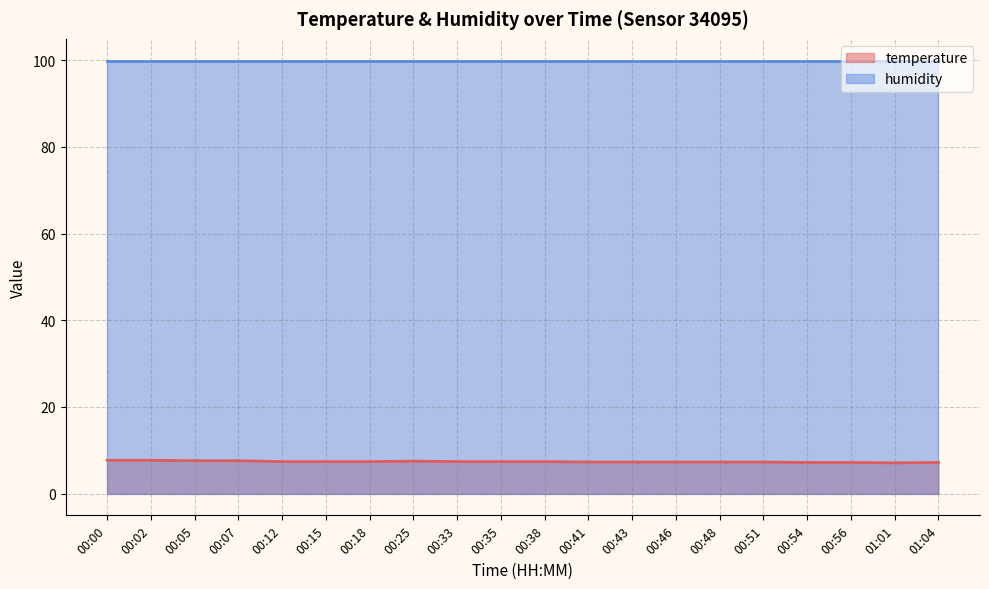

Which label corresponds to the smallest value in the chart?

01:01